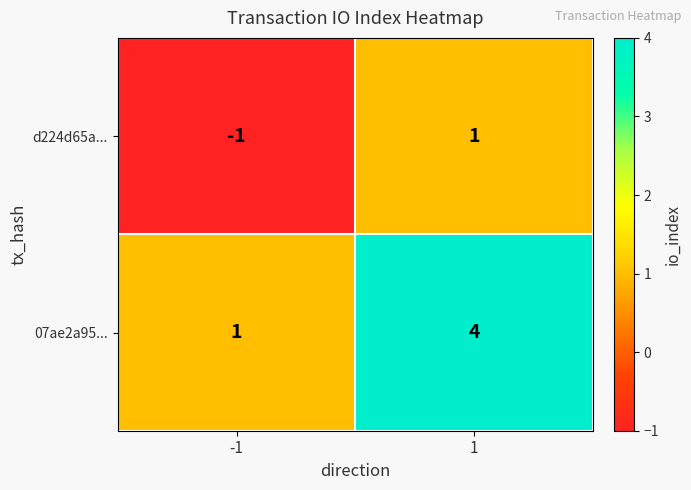

What is the difference between the 07ae2a95... values at -1 and 1?

3